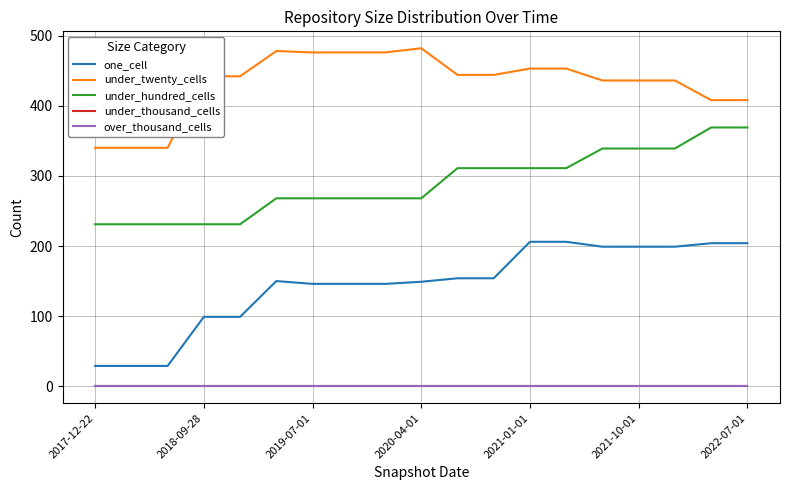

At how many categories does at least one series exceed 397?

16